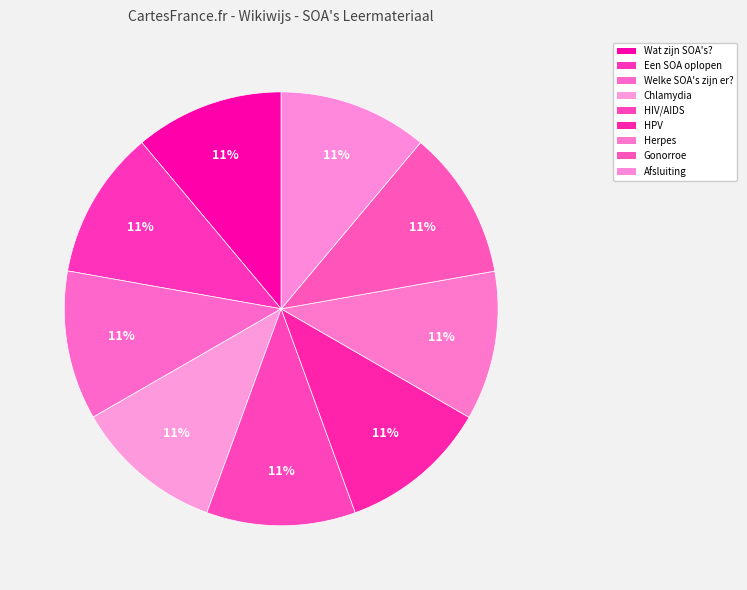

How many segments does this pie chart have?

9